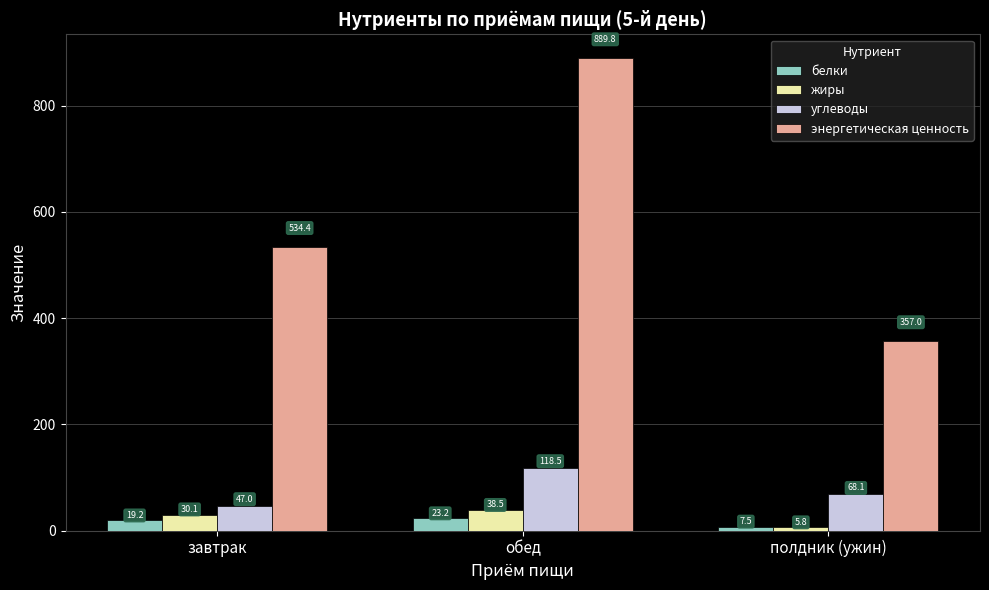

What is the difference between the highest and lowest values at завтрак?

515.2